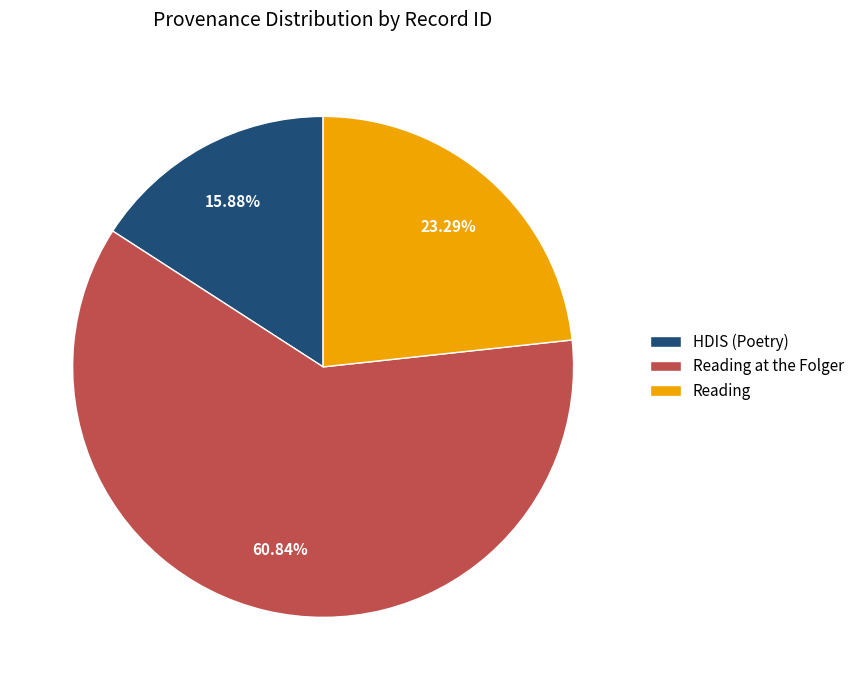

Rank the categories by value from lowest to highest.

HDIS (Poetry), Reading, Reading at the Folger